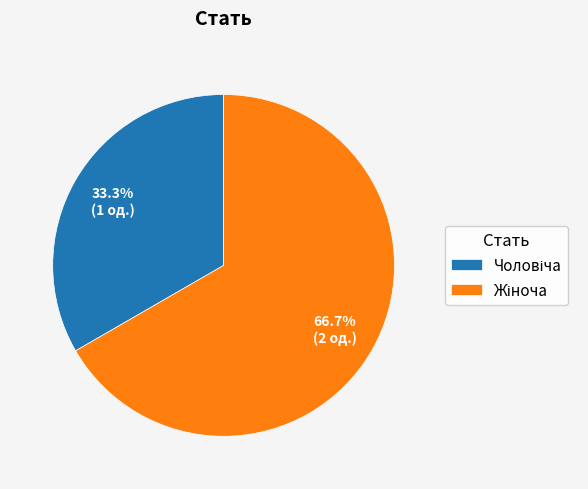

How many segments does this pie chart have?

2